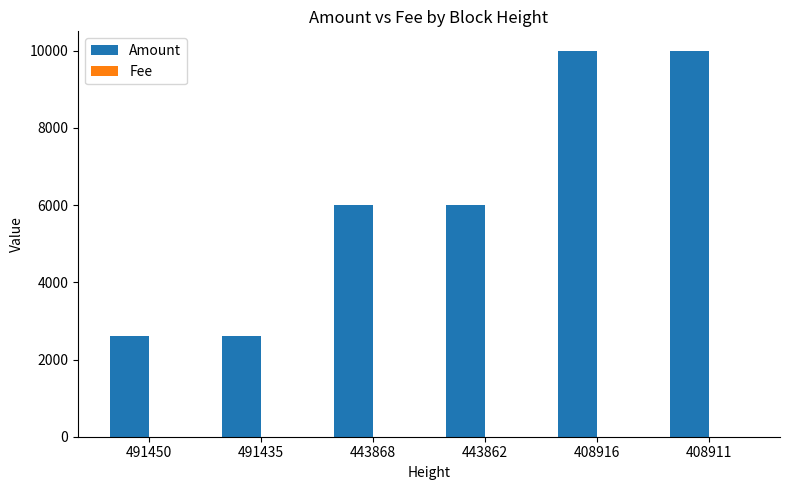

The value of Amount at 408916 is 14267. True or false?

False